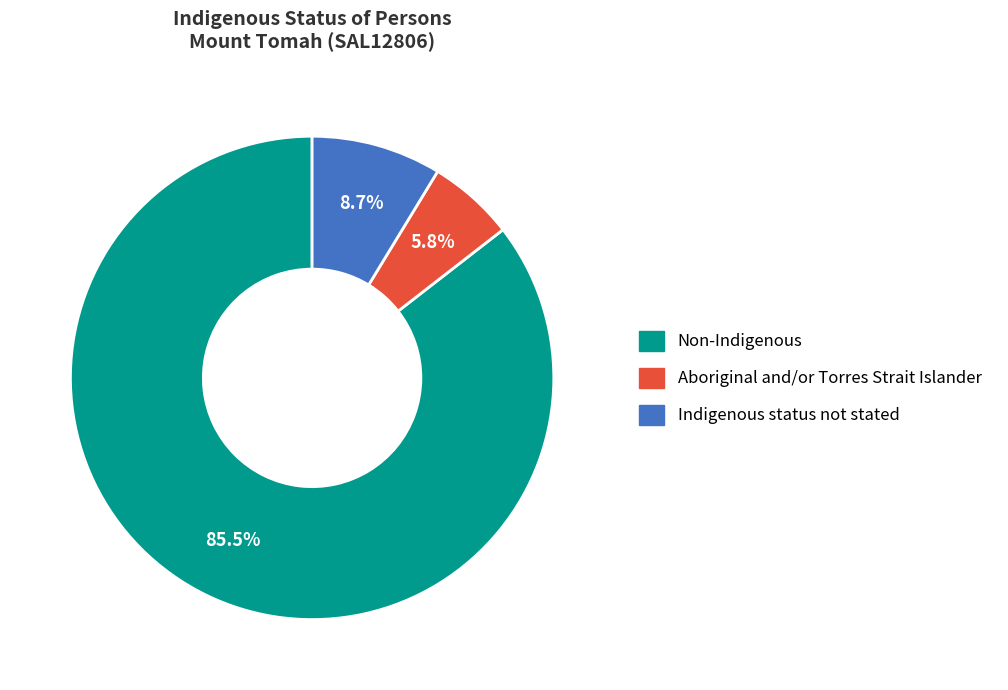

Does any single category account for the majority?

Yes